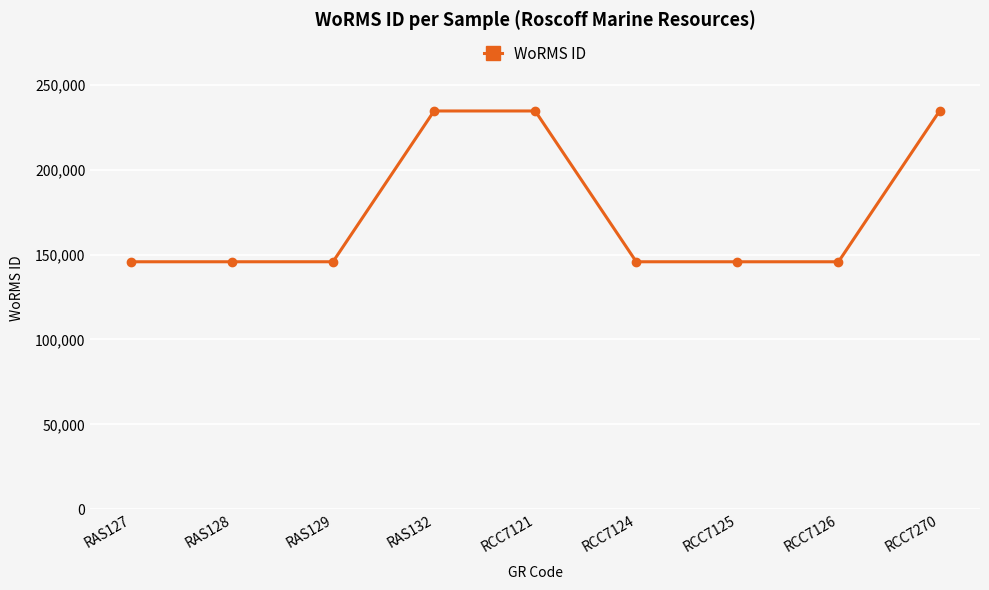

The chart shows a value of 145724 at RAS127. True or false?

True